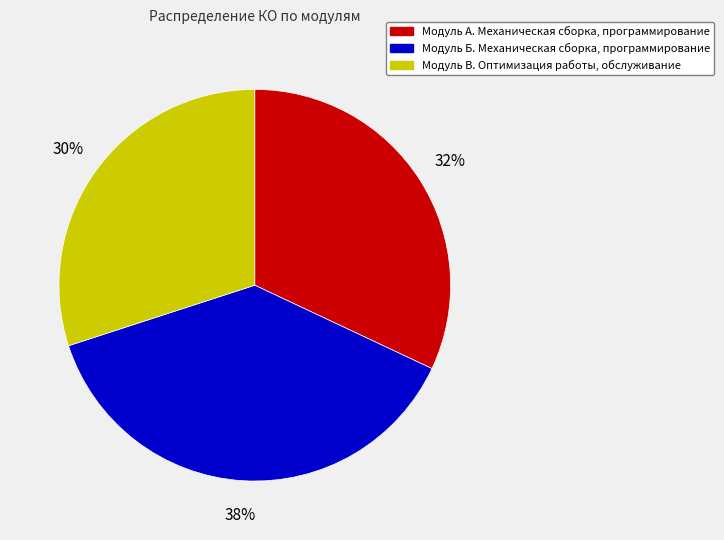

Count the number of slices in the pie.

3